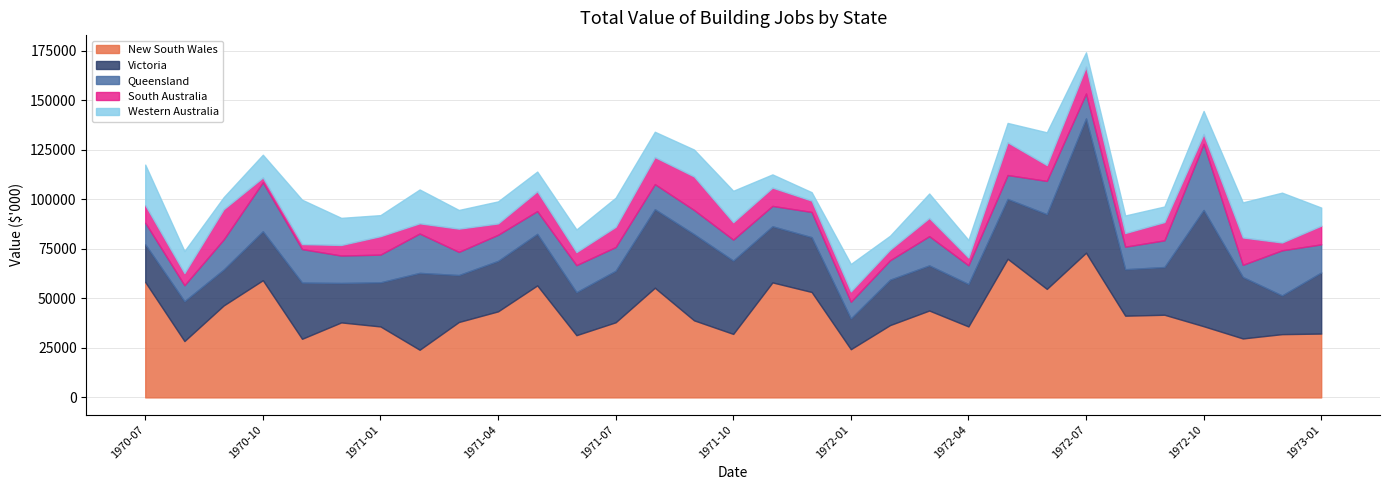

The New South Wales series shows 36956 at 1972-01. True or false?

False